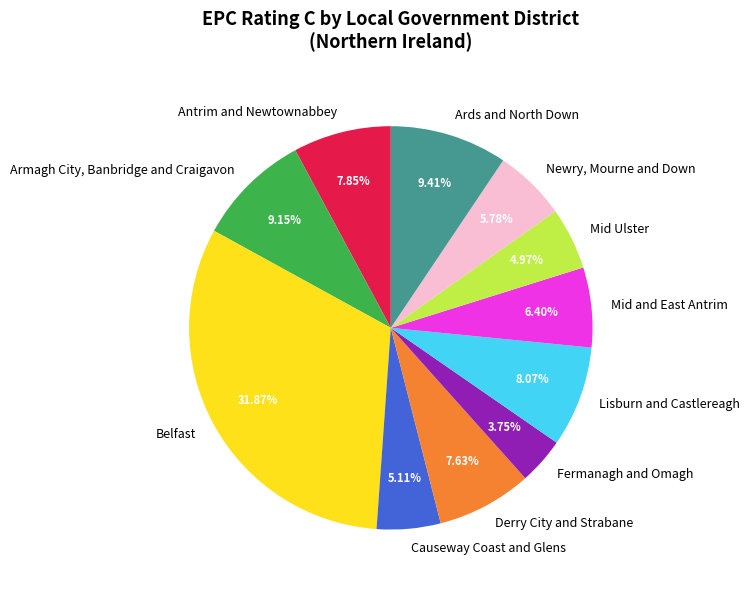

Is the sum of Ards and North Down and Lisburn and Castlereagh greater than half?

No